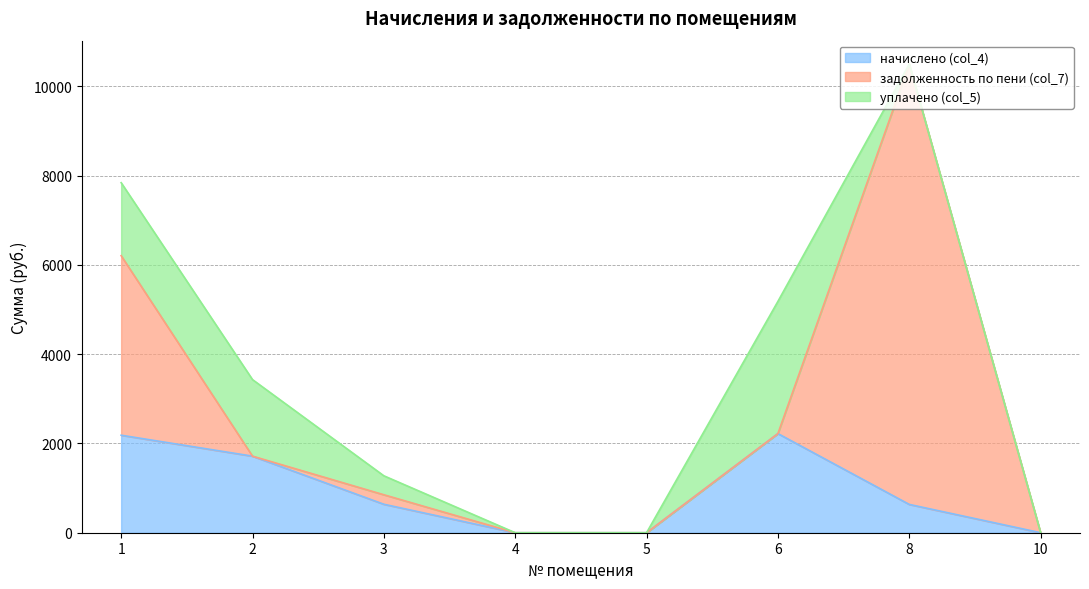

Which category has the highest value across all series?

8